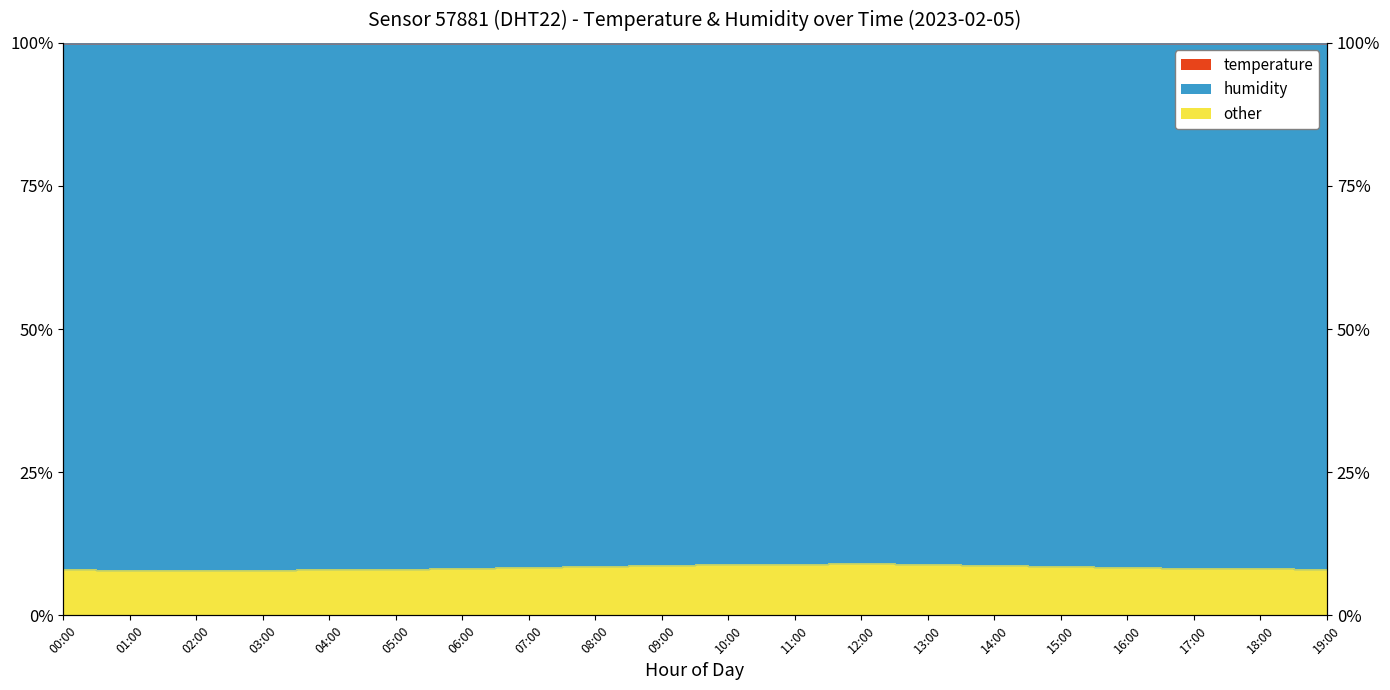

What is the difference between the values at 11:00 and 07:00?

0.6